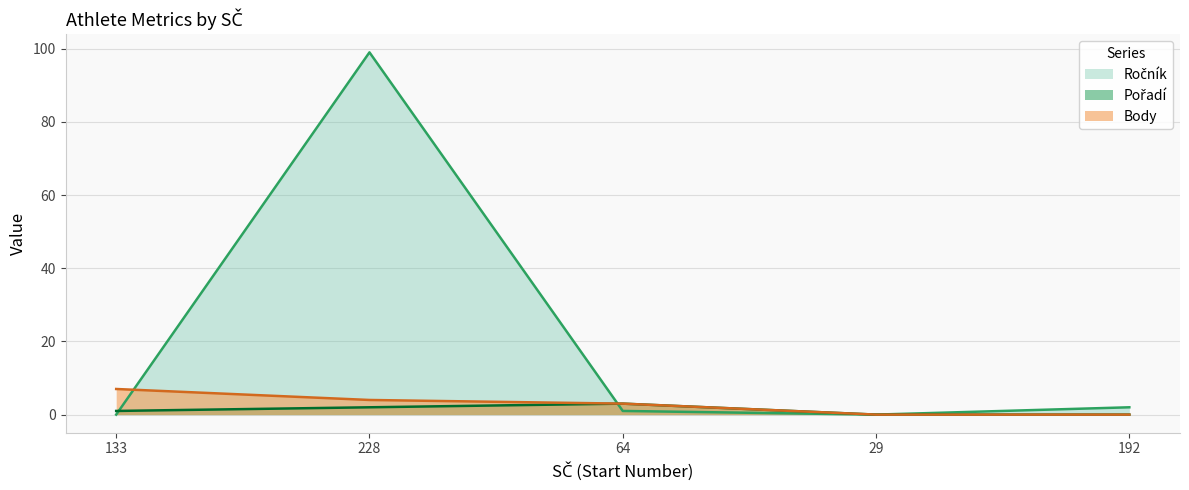

Which label corresponds to the largest value in the chart?

228